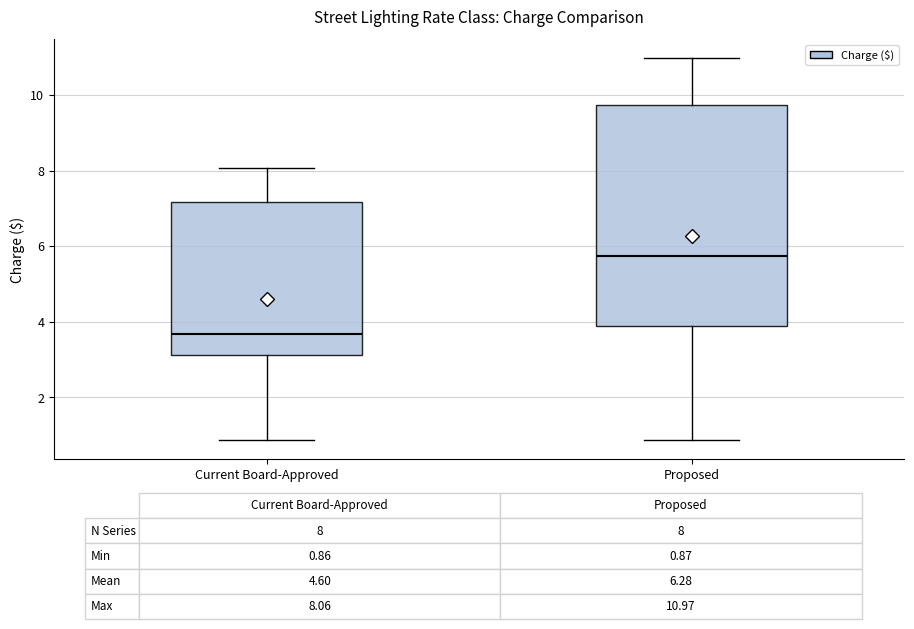

Which box's median line is the lowest?

Current Board-Approved